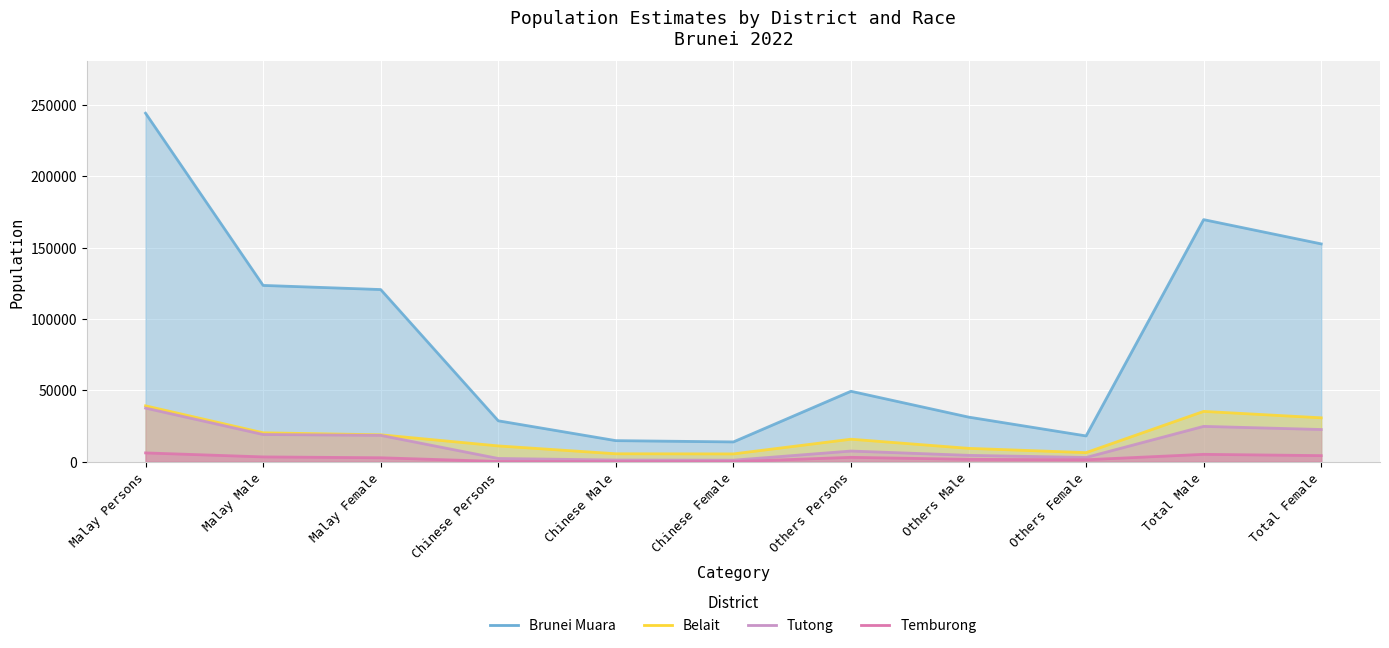

Between Others Persons and Chinese Male, which is larger?

Others Persons